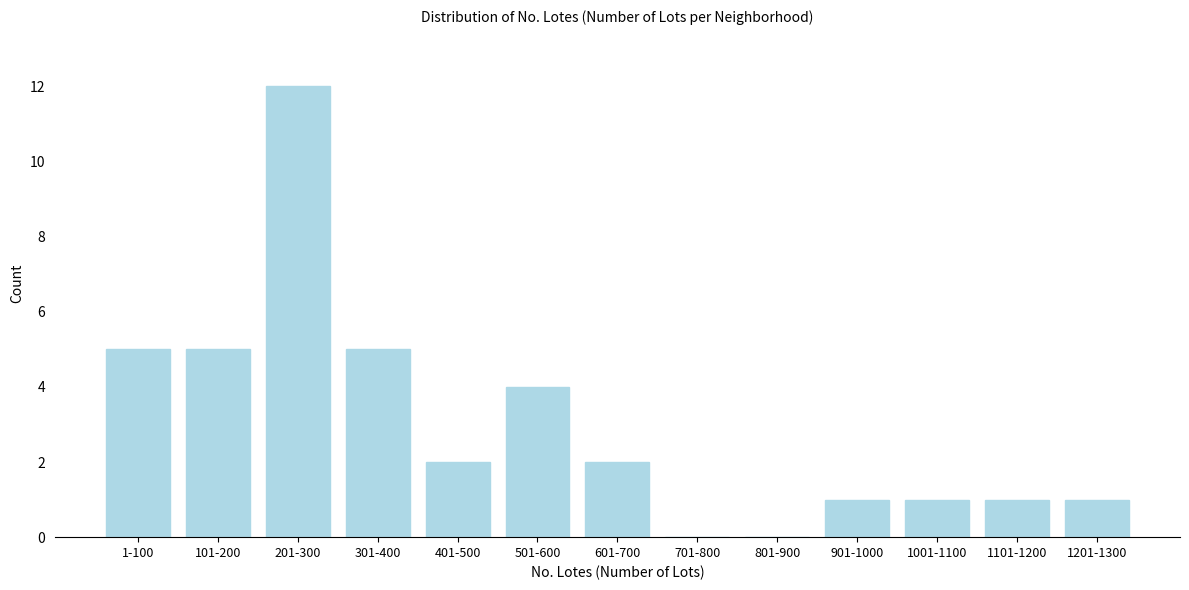

Reading left to right, extract all data points from this chart.

1-100=5	101-200=5	201-300=12	301-400=5	401-500=2	501-600=4	601-700=2	701-800=0	801-900=0	901-1000=1	1001-1100=1	1101-1200=1	1201-1300=1